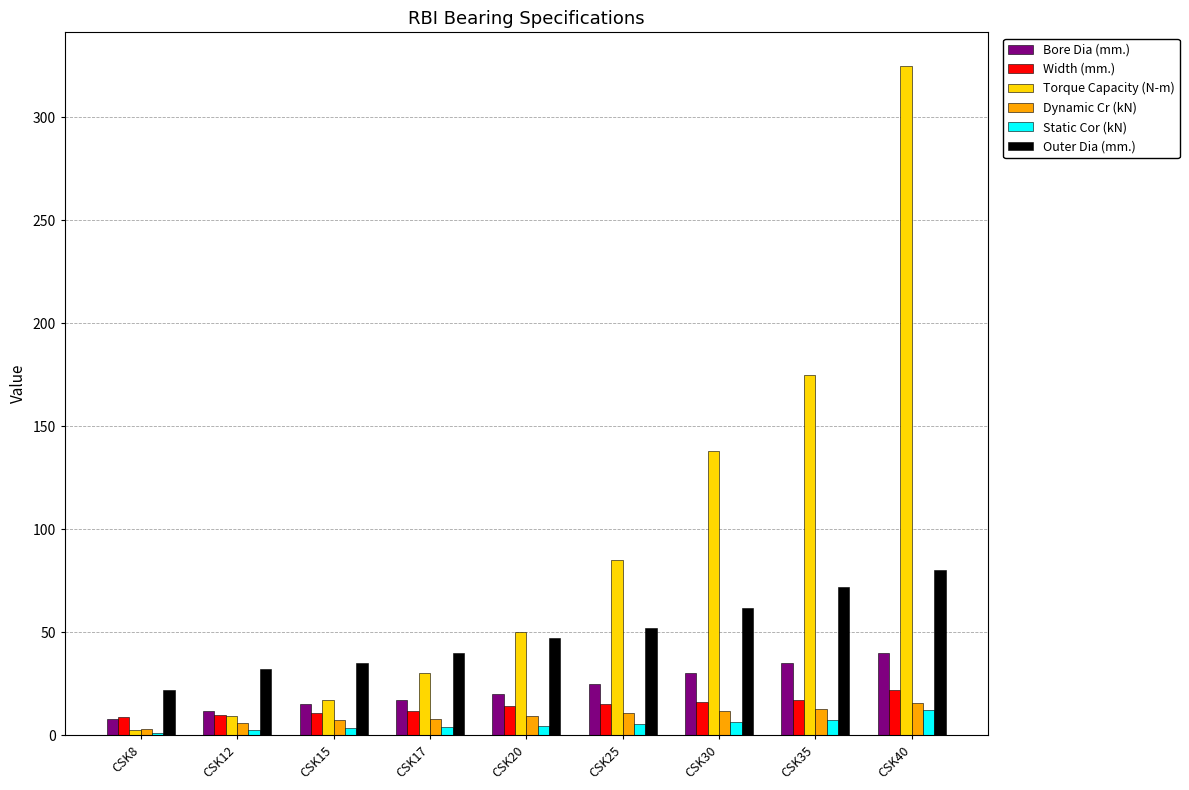

The Dynamic Cr (kN) series shows 15.5 at CSK40. True or false?

True